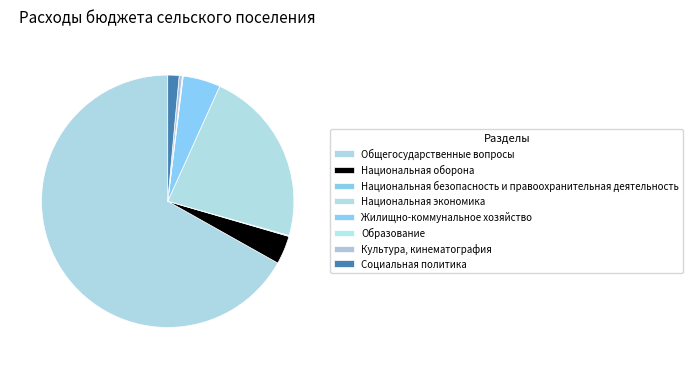

To the nearest percent, what is the difference between the Общегосударственные вопросы and Социальная политика slice percentages?

65%